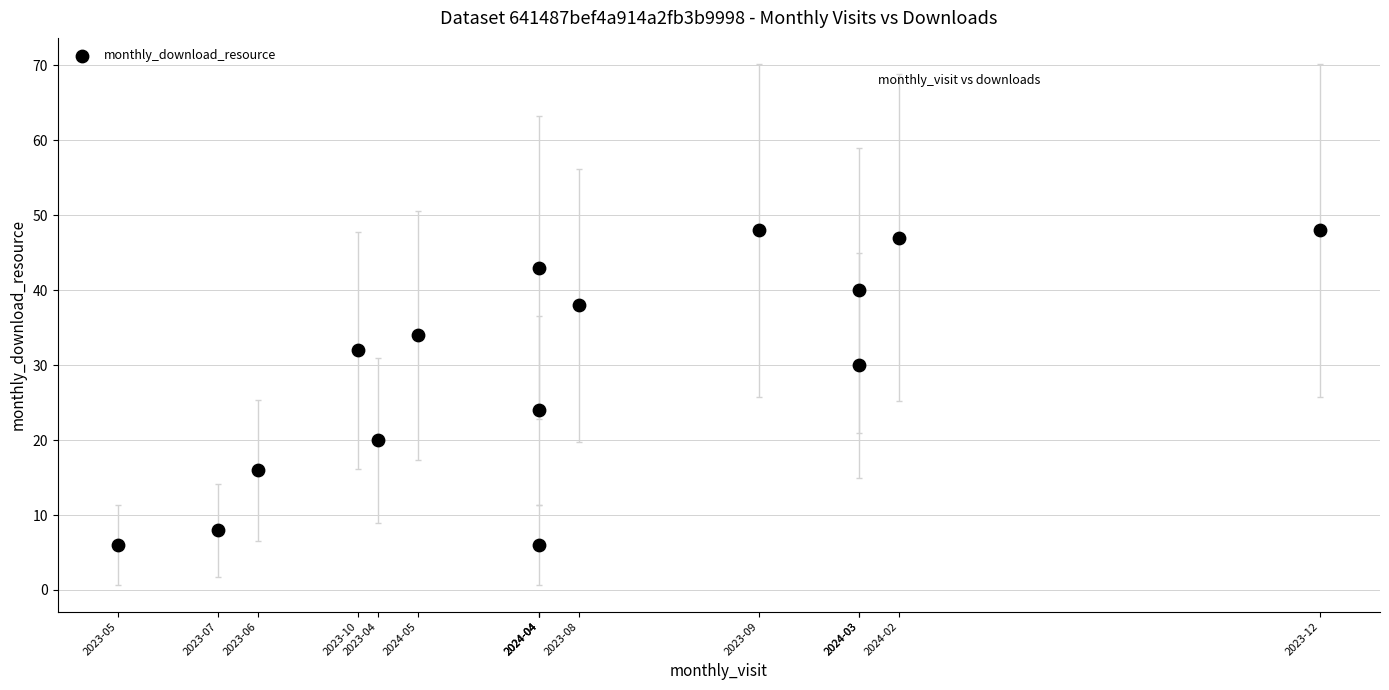

What is the range of Y values (max minus min)?

42